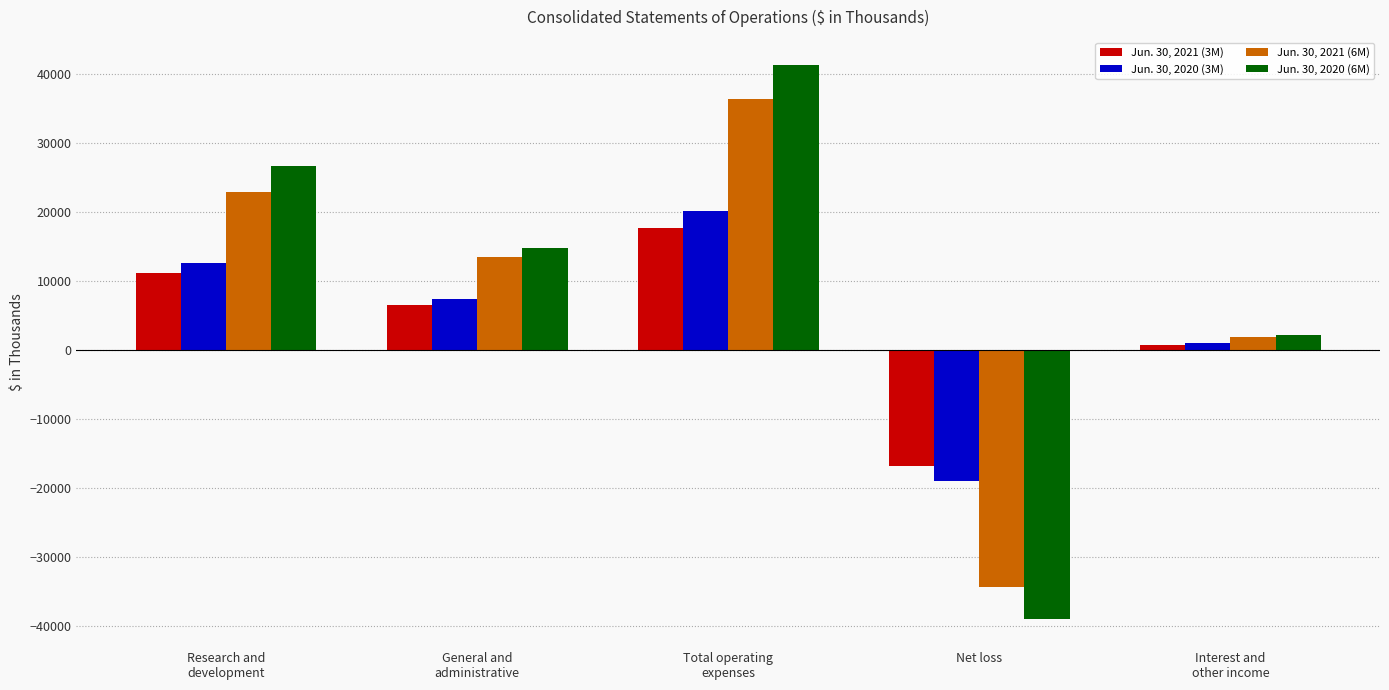

What position from the left is General and
administrative?

2